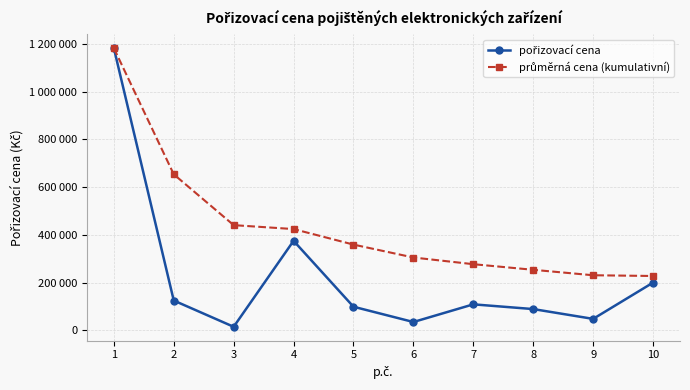

Where is průměrná cena (kumulativní) nearest to the value 704865?

2